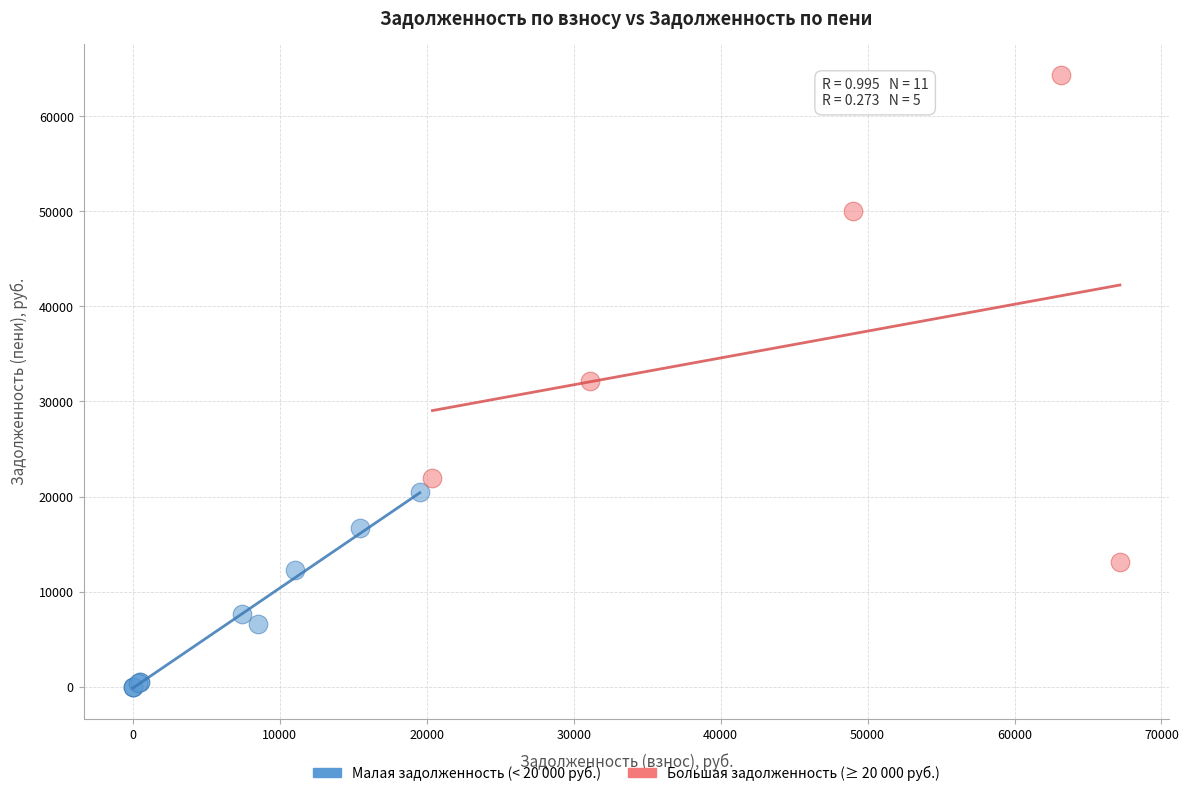

Which series reaches the maximum Y coordinate?

Большая задолженность (≥ 20 000 руб.)